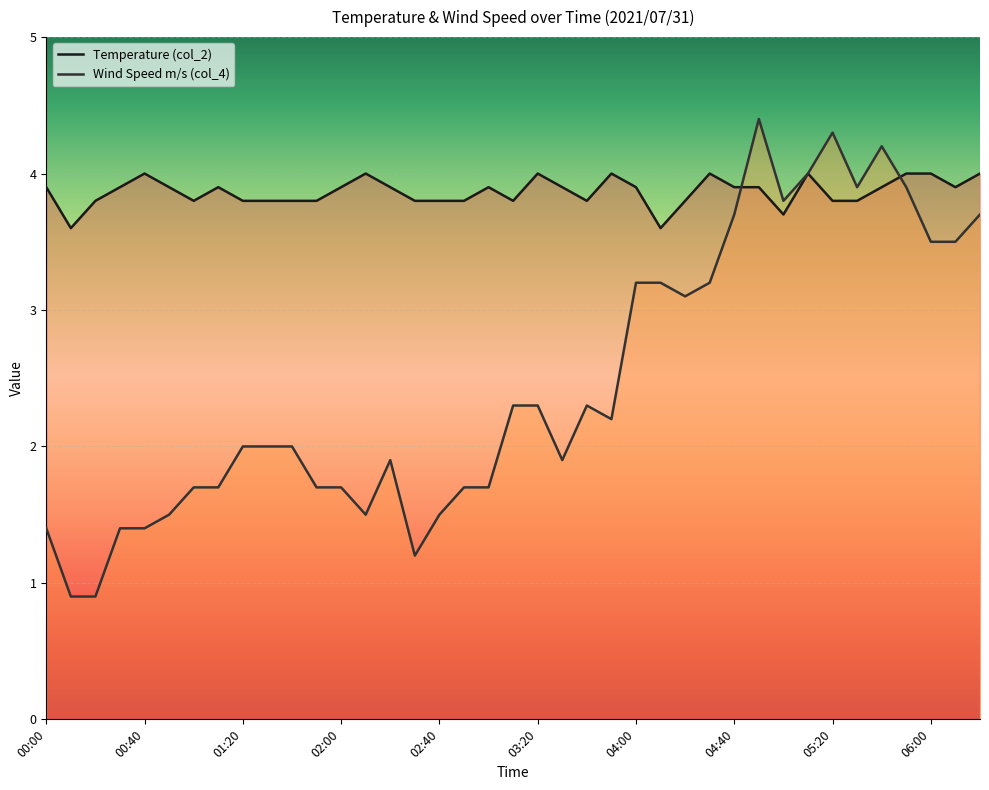

Which series has the largest total across all categories?

Temperature (col_2)